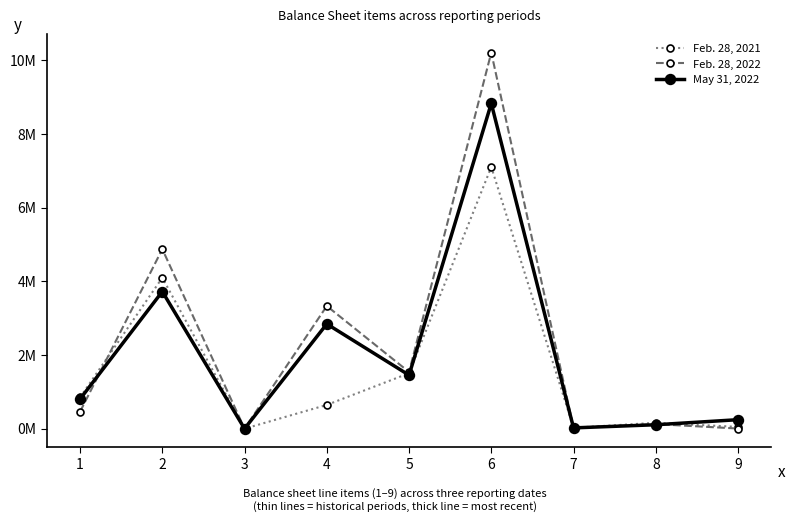

How many data points in Feb. 28, 2021 are less than 646377?

4